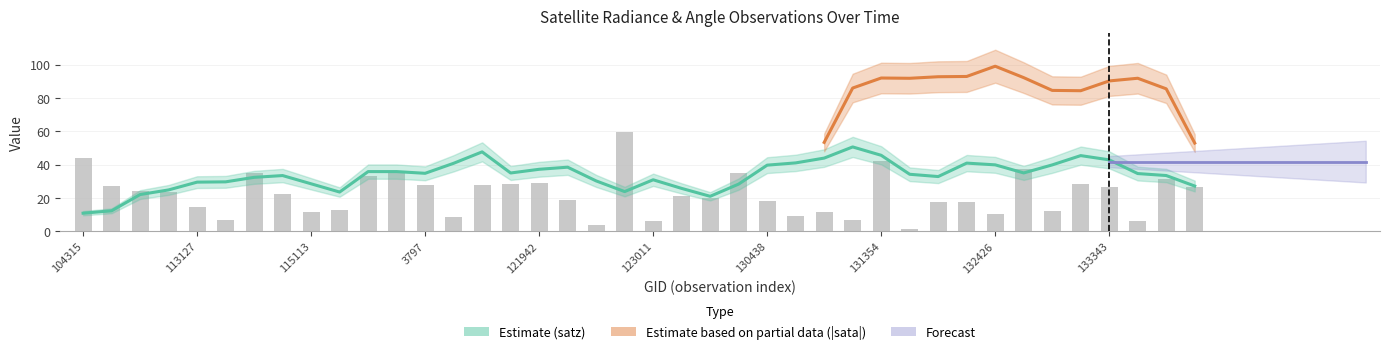

How many groups of bars are there?

40